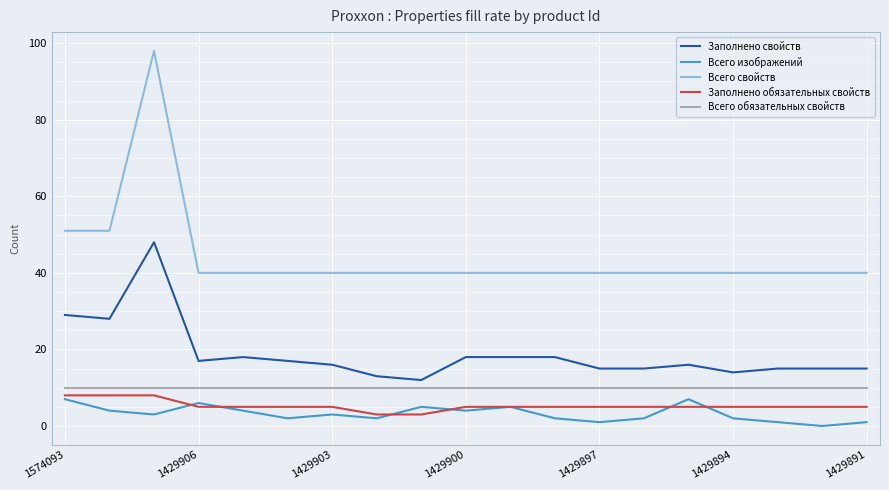

What is the maximum value for Всего обязательных свойств?

10